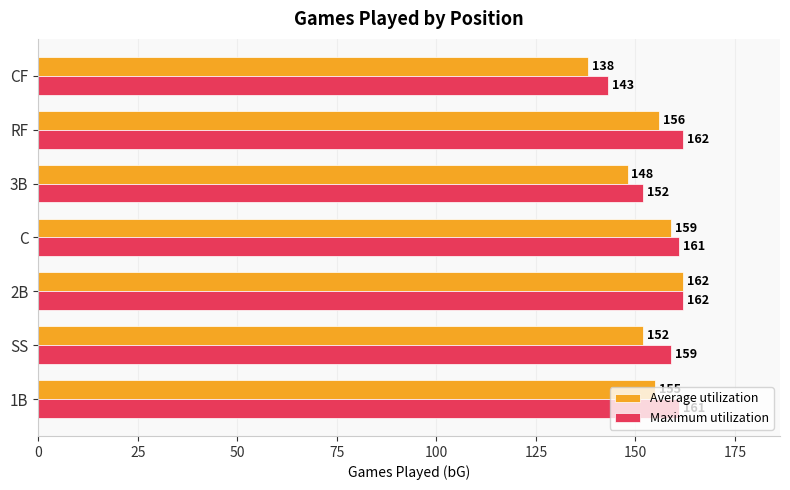

Is it true that Maximum utilization equals 159 at SS?

True